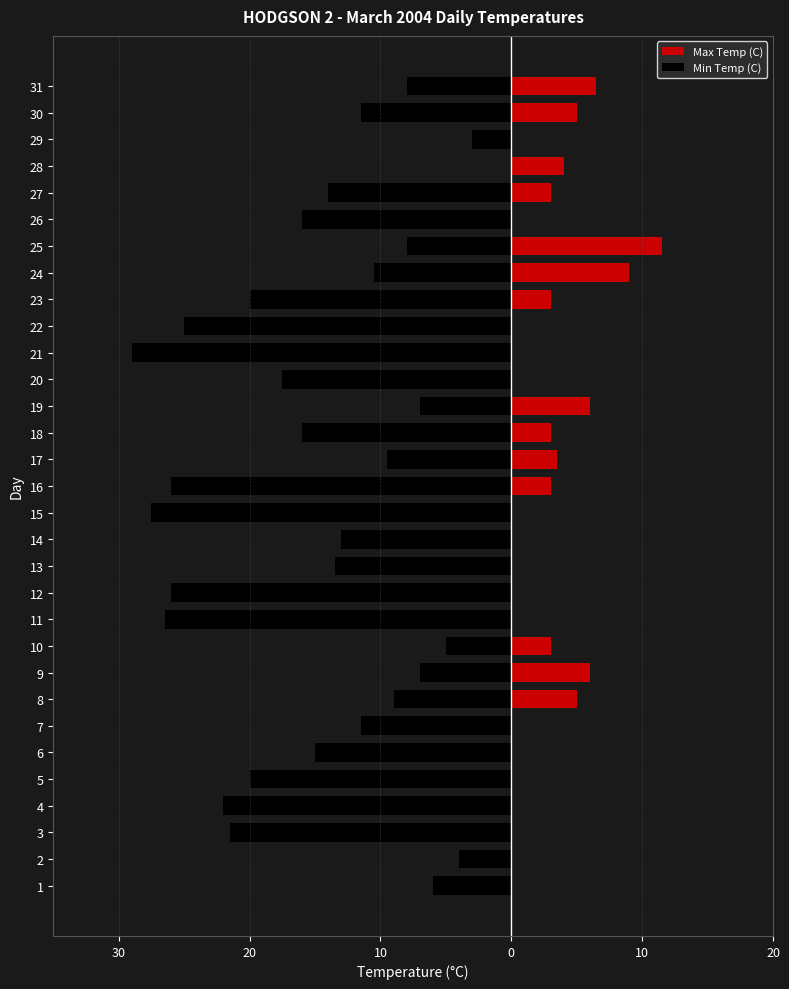

Which series has the widest spread of values?

Min Temp (C)